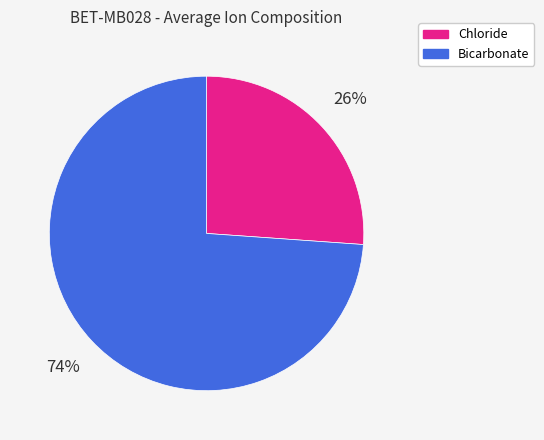

Does any single category account for the majority?

Yes